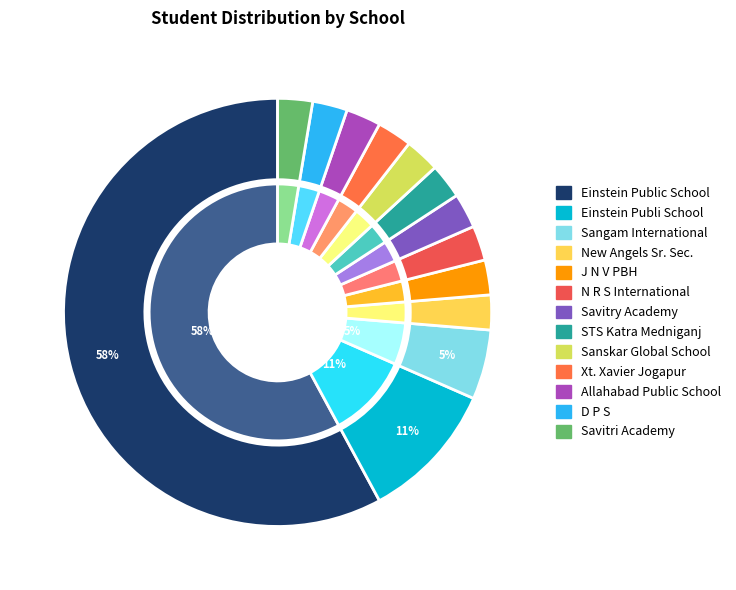

Count the number of slices in the pie.

13